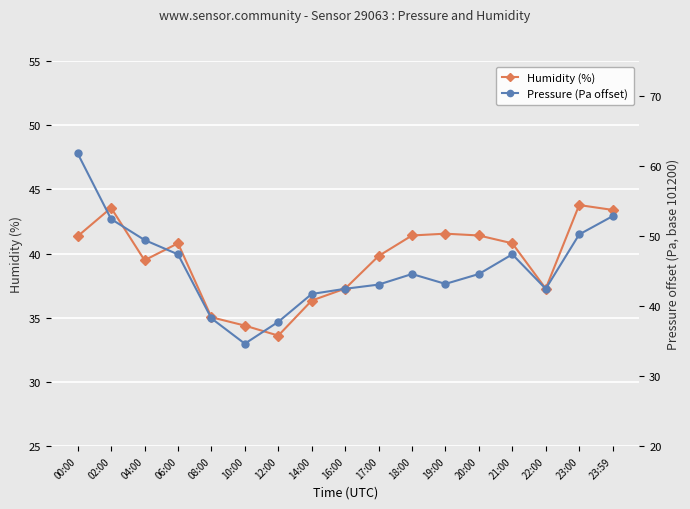

True or false: humidity has a value of 33.6 at 12:00.

True